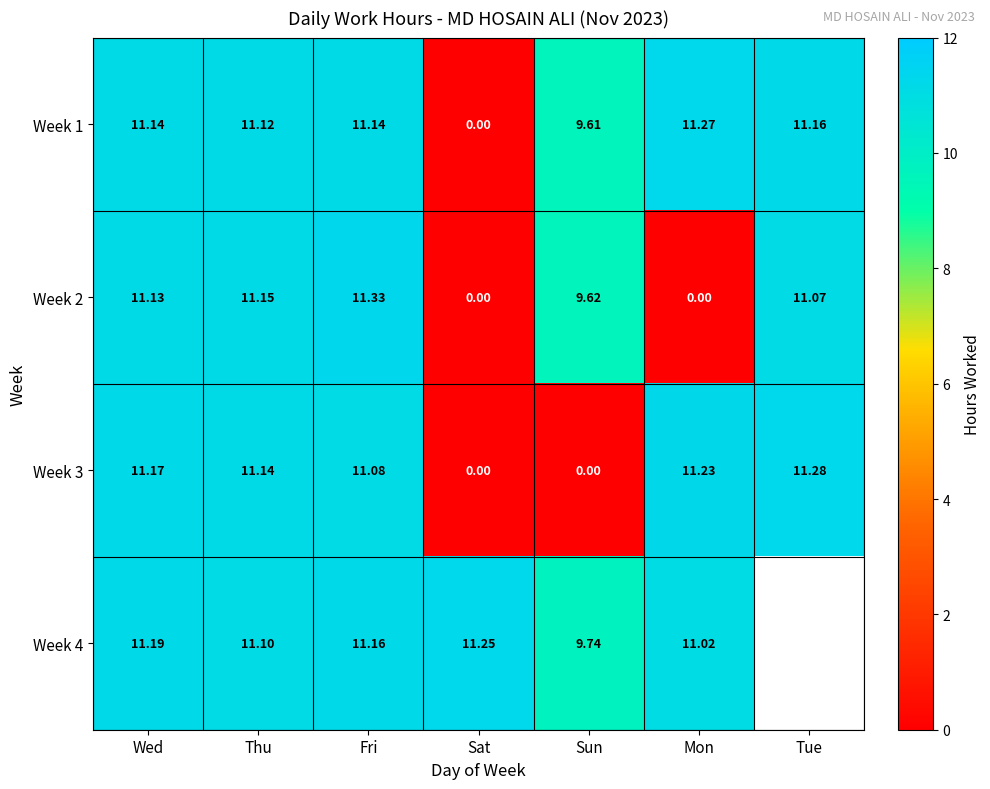

What is the difference between the maximum and minimum values in the Week 2 series?

11.3